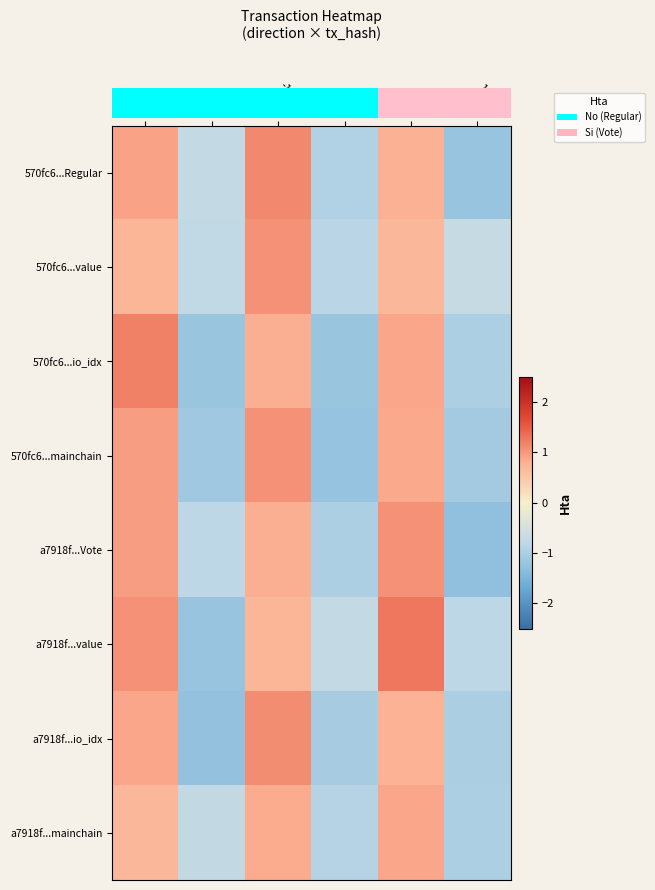

What is the total value across all series at -1_valid?

7.6